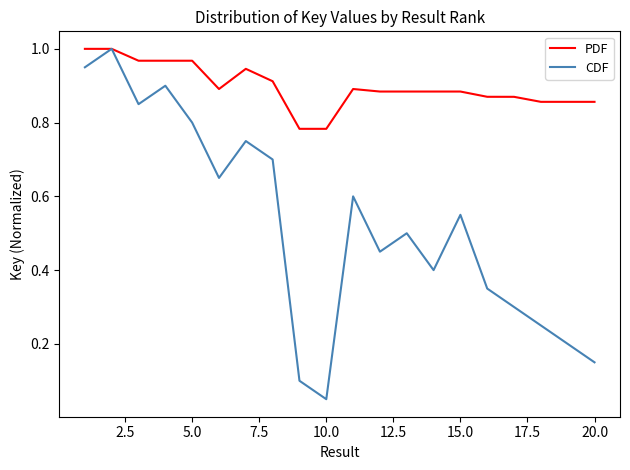

Which series has the largest range (max minus min)?

CDF